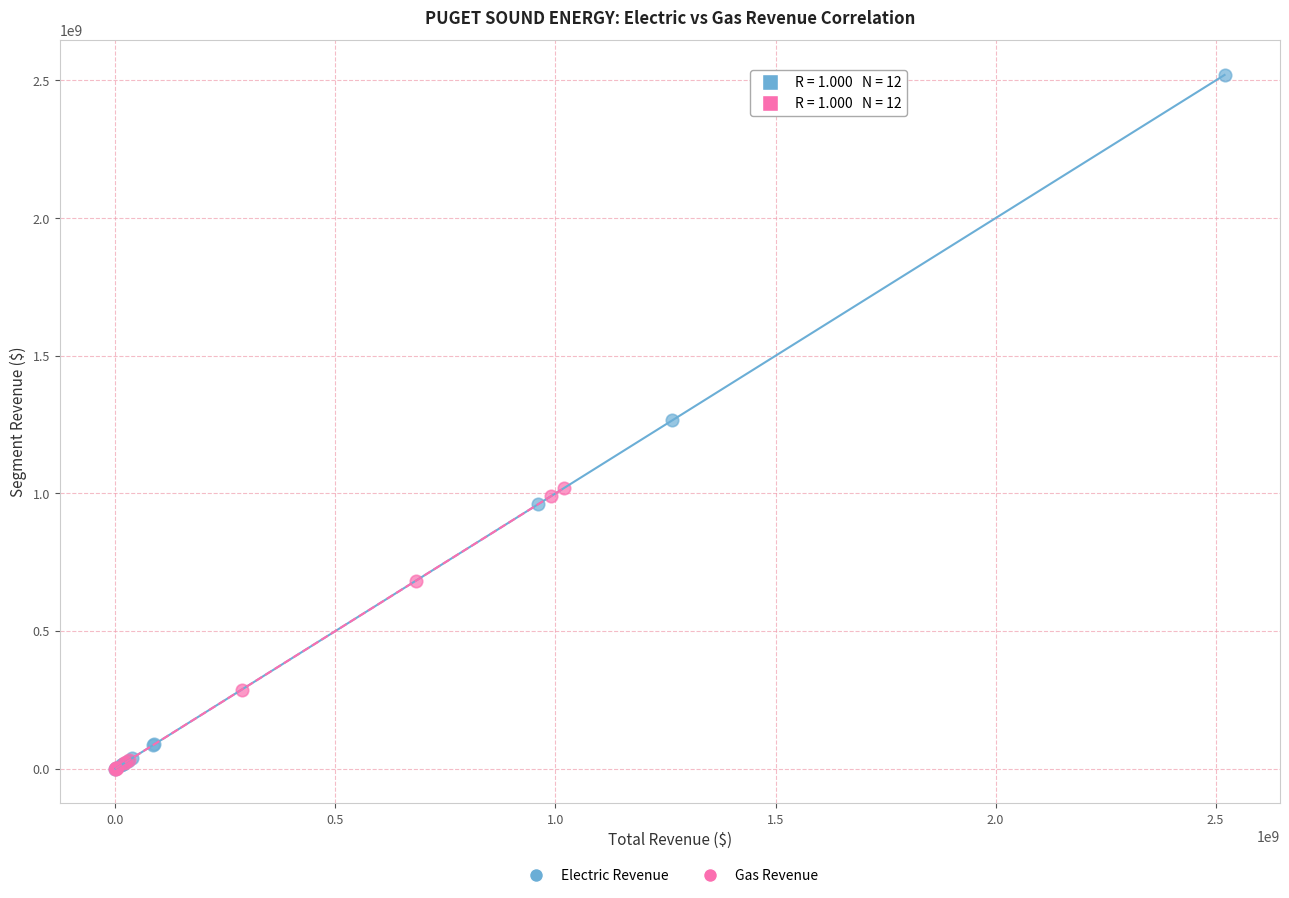

Which series has the largest Y range (max minus min)?

Electric Revenue